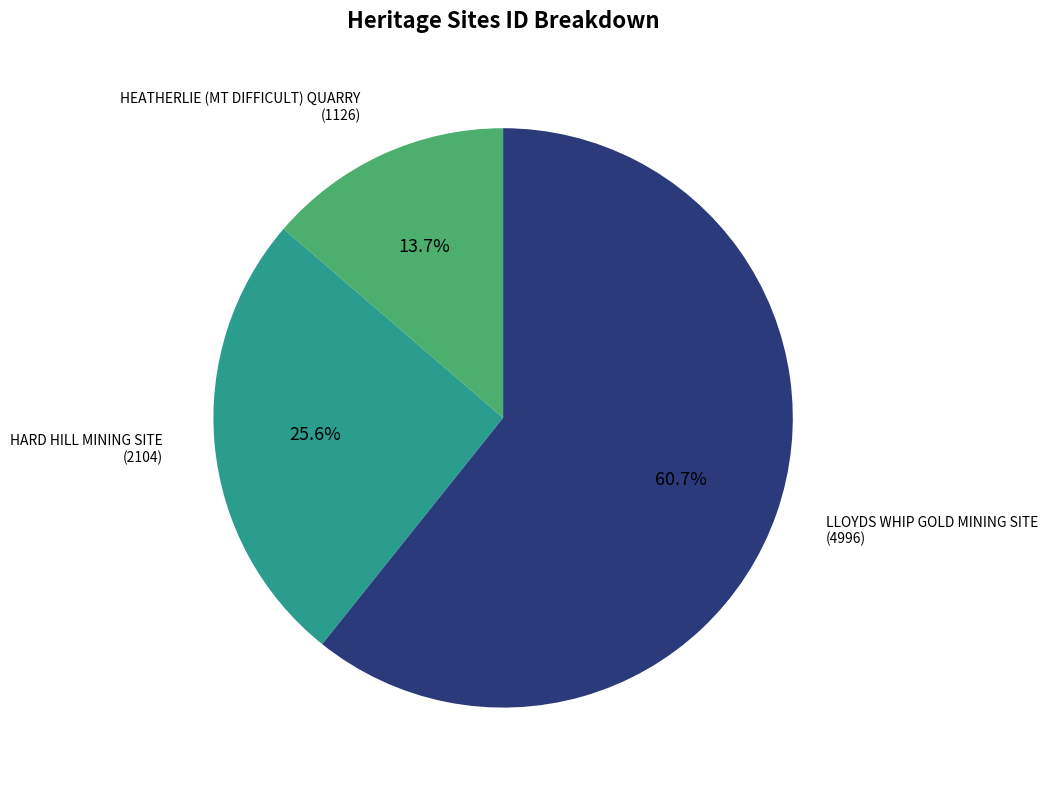

Count the number of slices in the pie.

3